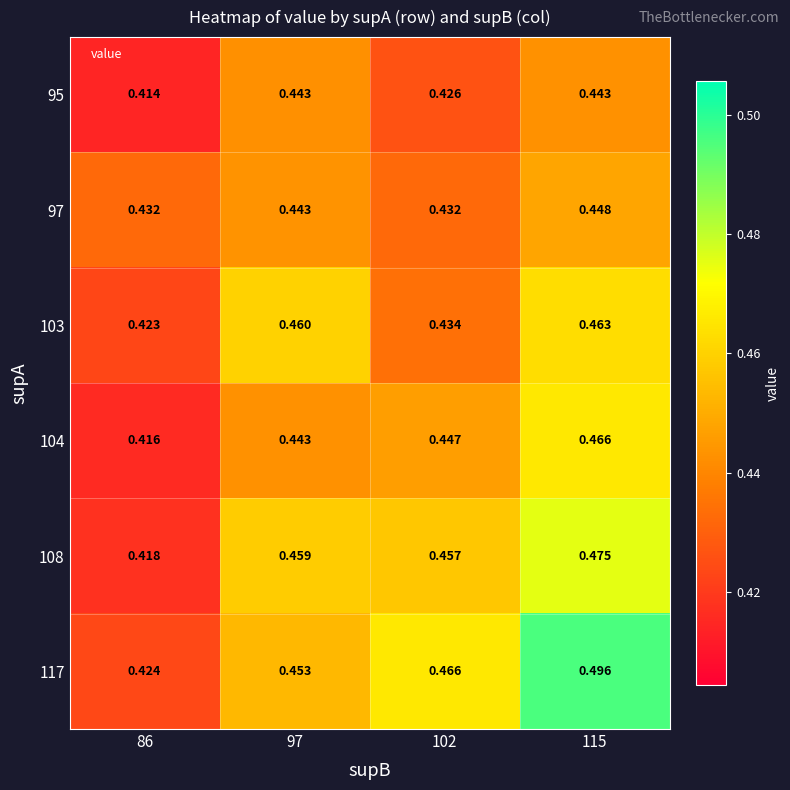

At which category is the sum across all series the highest?

115